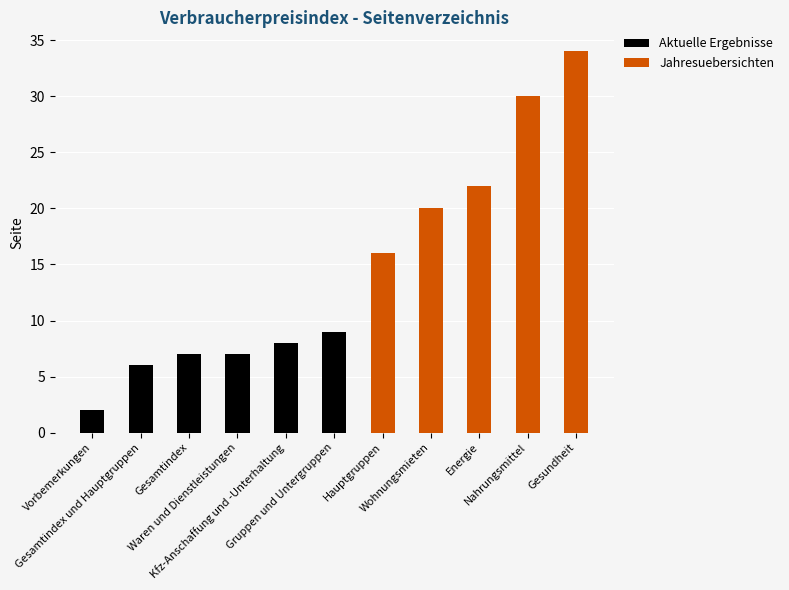

What are all the series names shown in the legend?

Aktuelle Ergebnisse, Jahresuebersichten